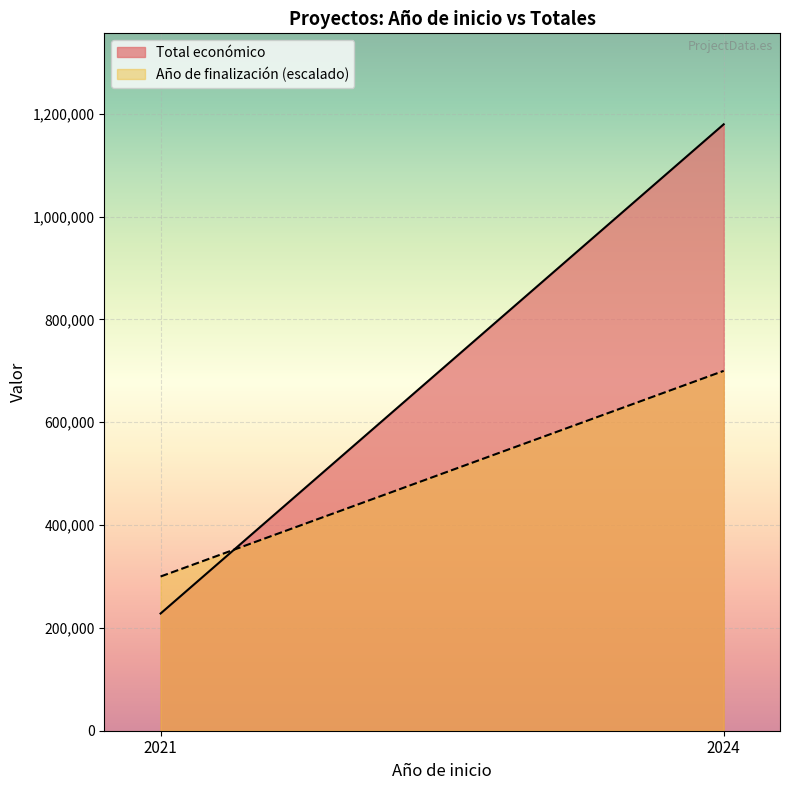

What is the average value of the Año de finalización (escalado) series?

500000